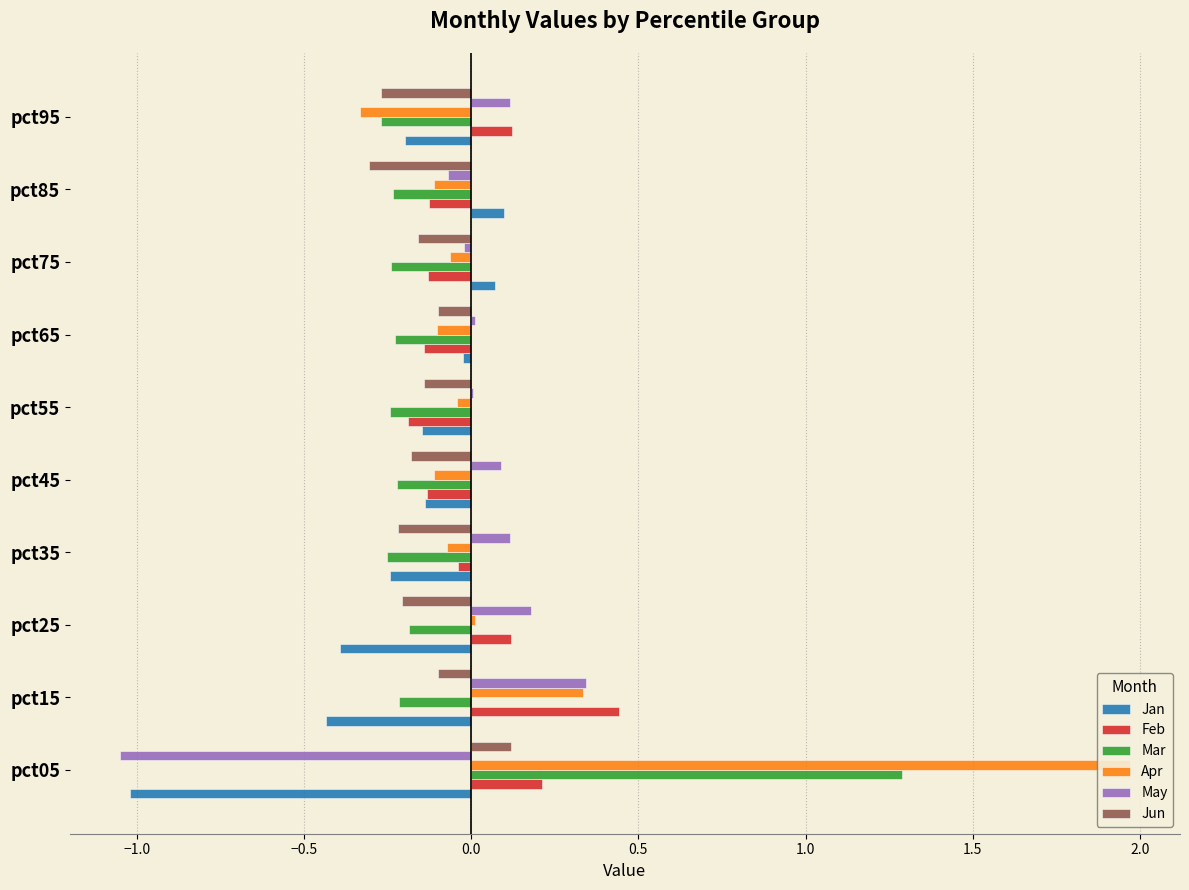

What is the value of the Jan bar at the 8th from the left?

0.1